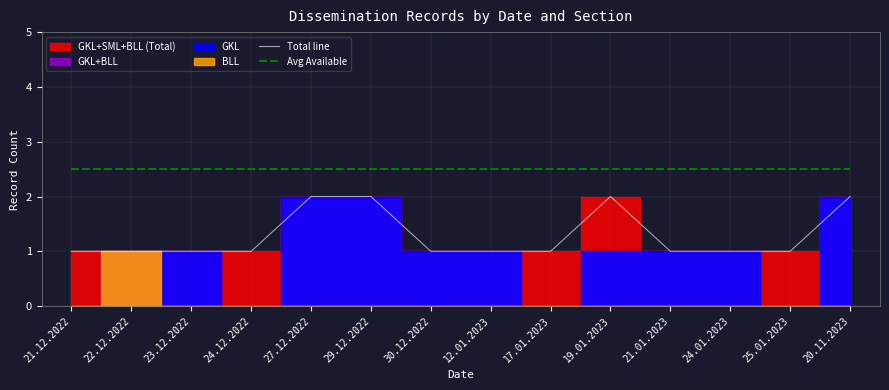

Which series has the widest spread of values?

Total line